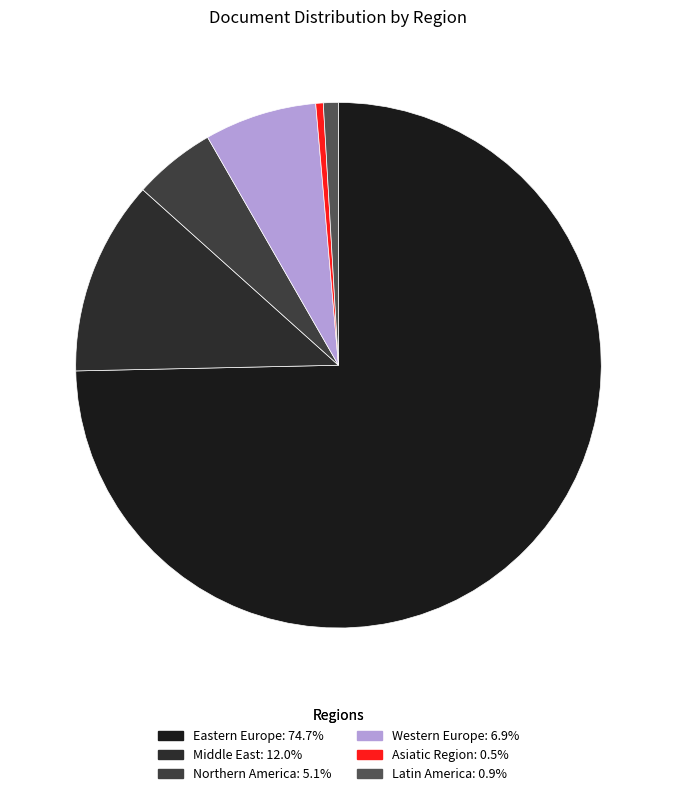

Is it true that Northern America is 5% of the pie?

True